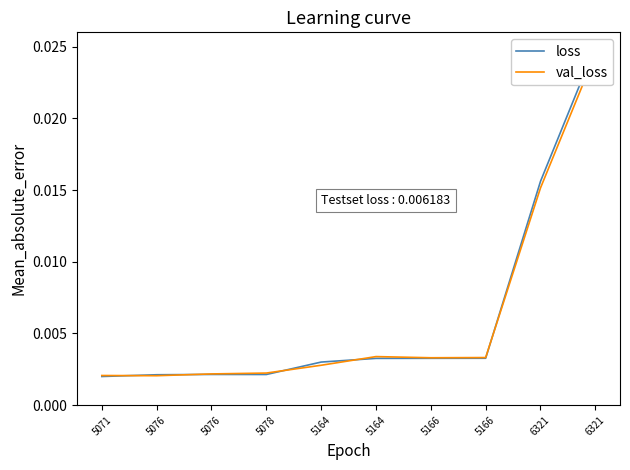

Which category has the highest value across all series?

6321